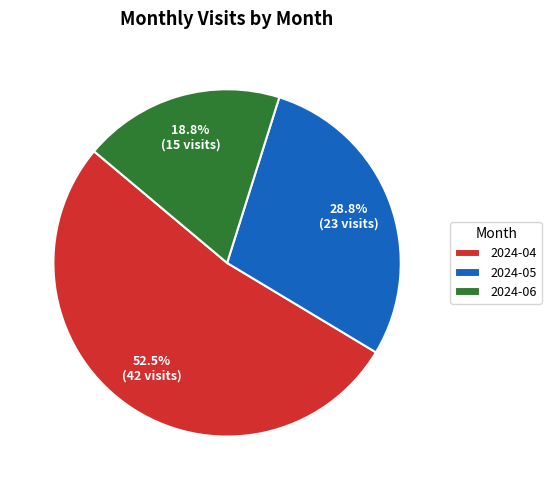

How many slices are in this pie chart?

3